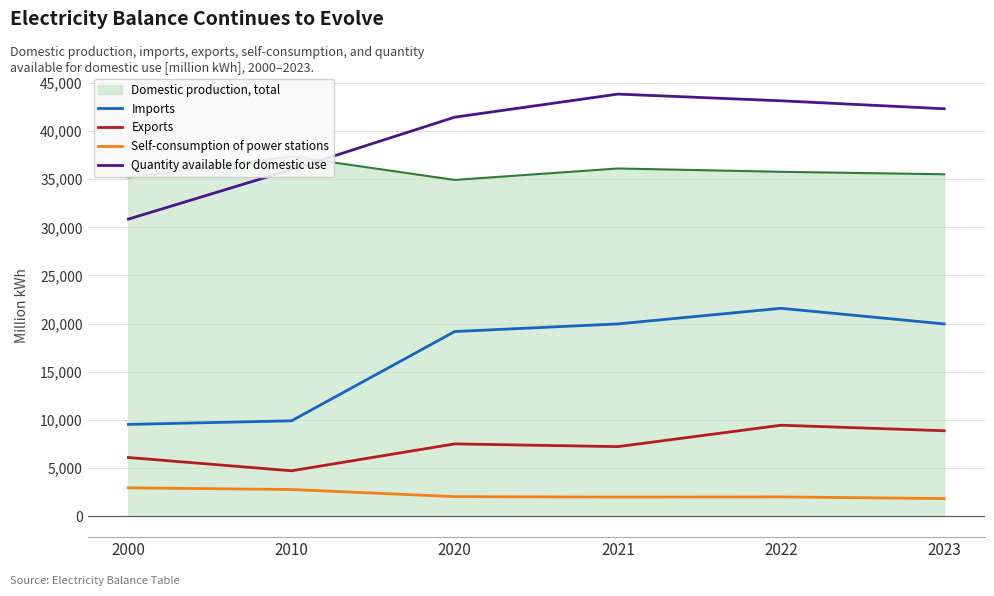

The Self-consumption of power stations series shows 2630 at 2022. True or false?

False